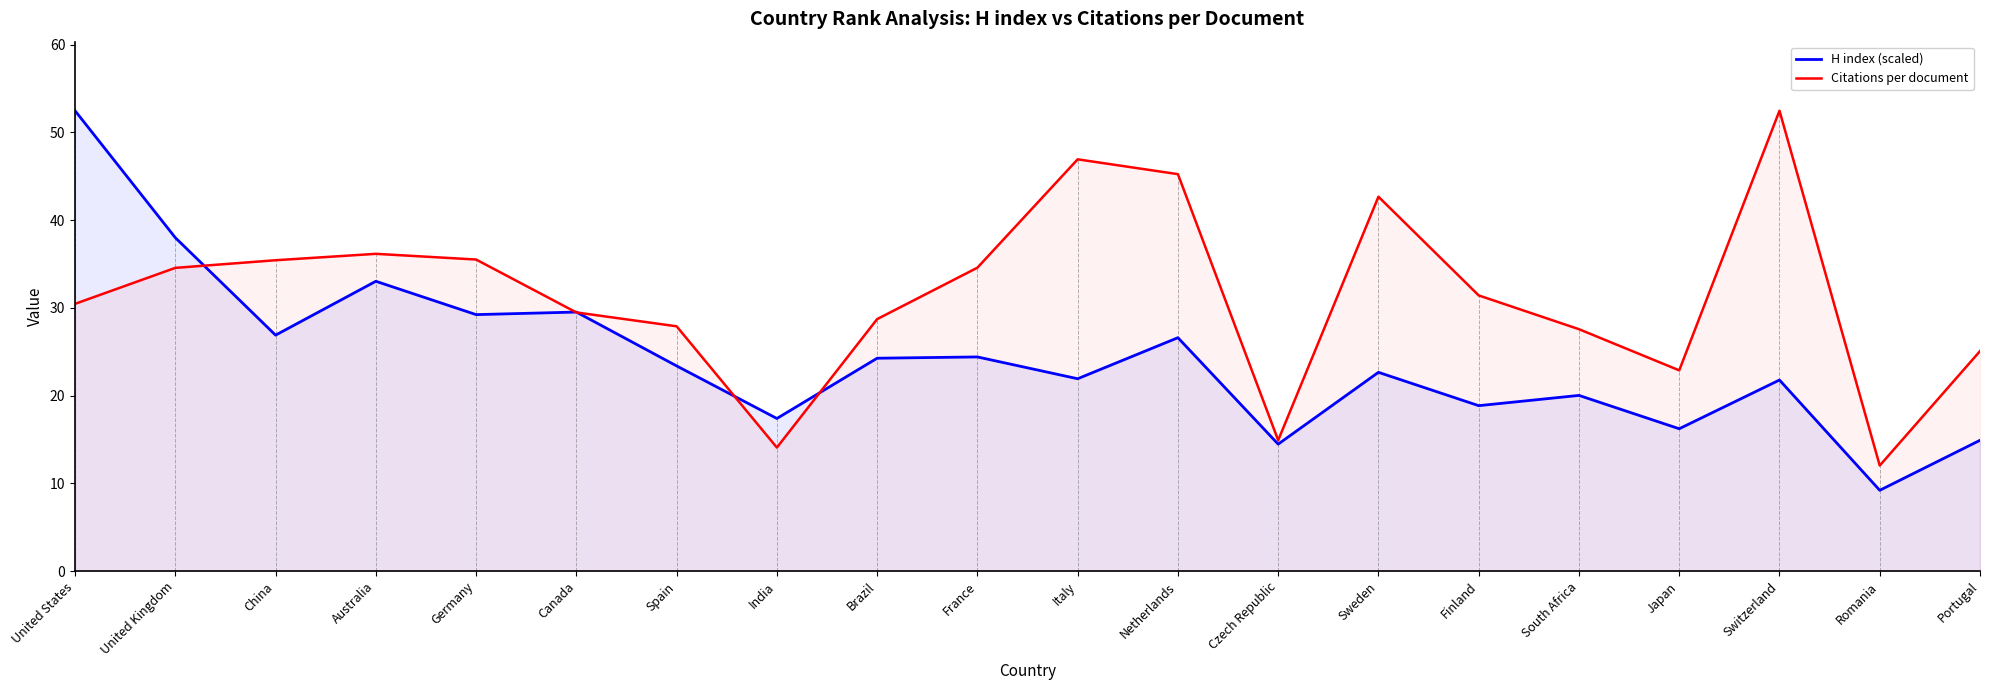

How many lines are shown in the chart?

2